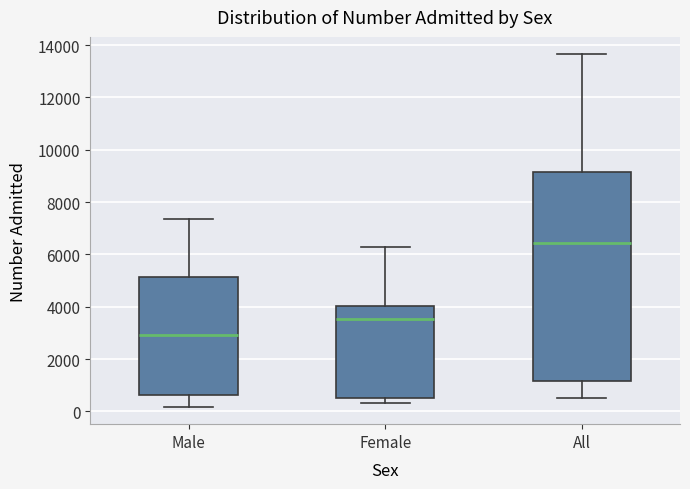

Which box is the tallest, from its lower edge to its upper edge?

All